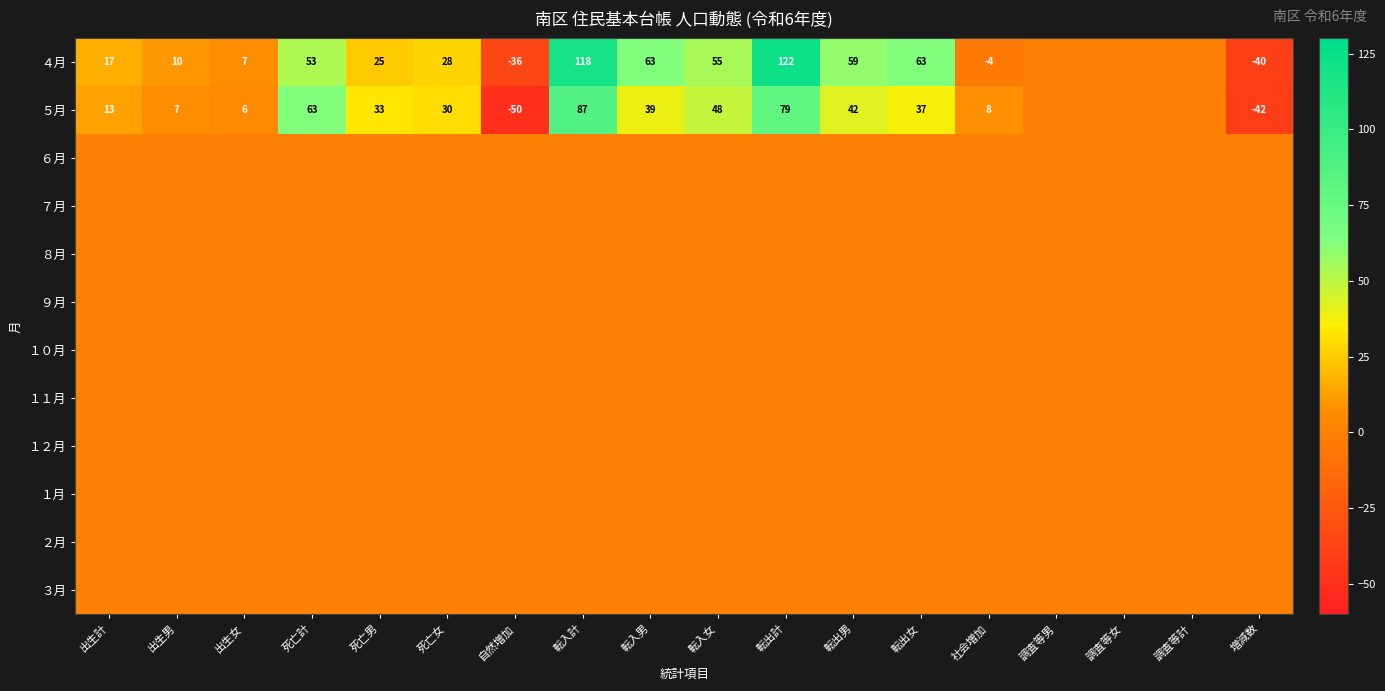

Count the number of data series in this chart.

12